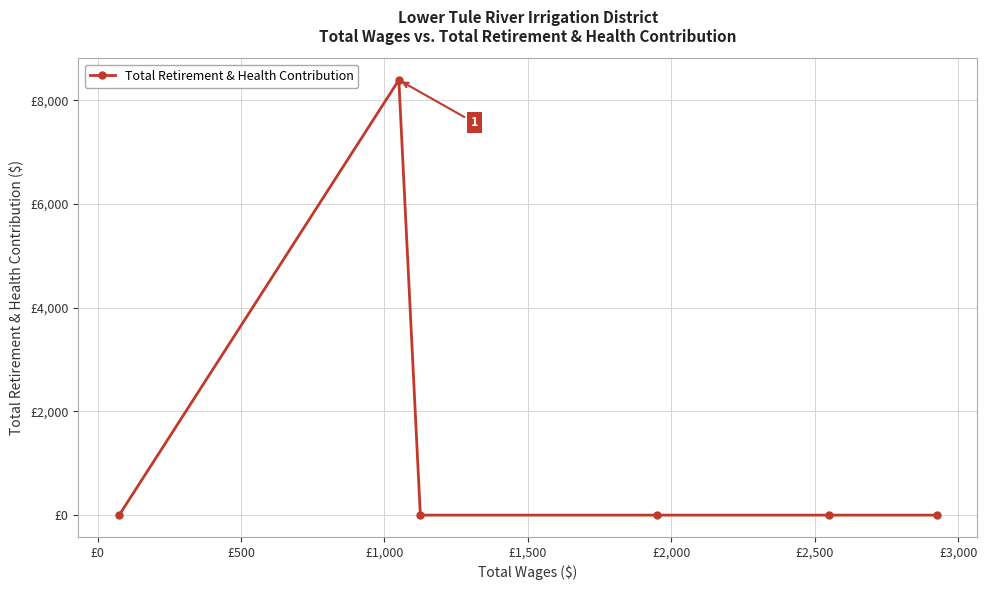

Is this an area chart (filled region under the line)?

No